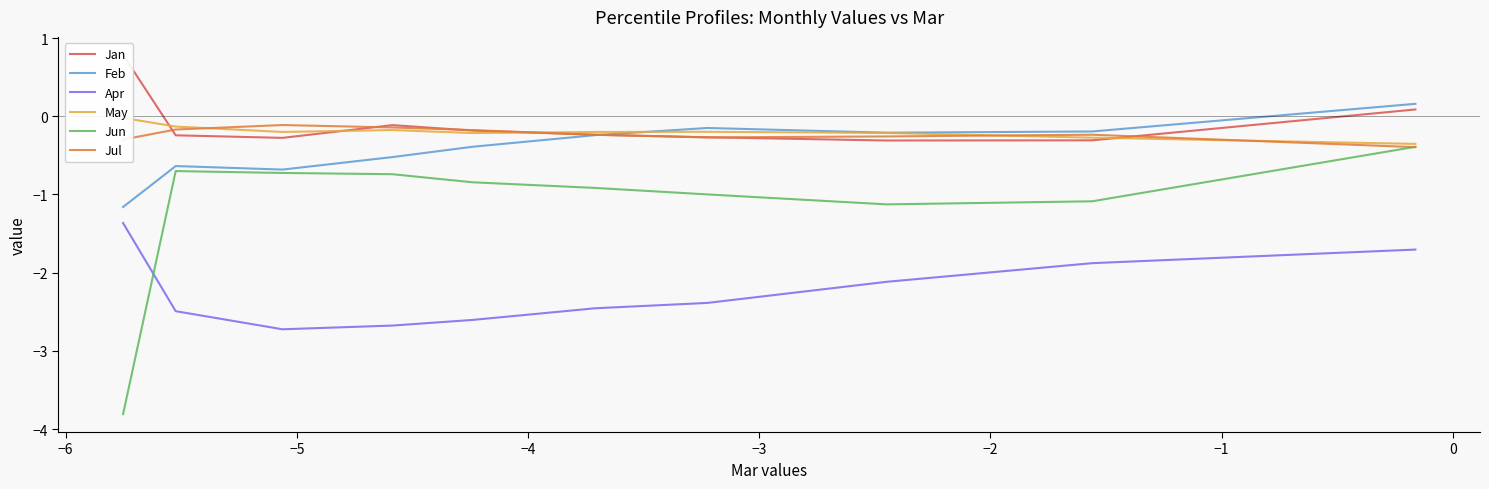

Reading left to right, transcribe all the data shown in this chart.

Jan: 0.8	-0.2	-0.3	-0.1	-0.2	-0.2	-0.3	-0.3	-0.3	0.1
Feb: -1.2	-0.6	-0.7	-0.5	-0.4	-0.2	-0.1	-0.2	-0.2	0.2
Apr: -1.4	-2.5	-2.7	-2.7	-2.6	-2.5	-2.4	-2.1	-1.9	-1.7
May: -0.0	-0.1	-0.2	-0.2	-0.2	-0.2	-0.2	-0.2	-0.3	-0.4
Jun: -3.8	-0.7	-0.7	-0.7	-0.8	-0.9	-1.0	-1.1	-1.1	-0.4
Jul: -0.3	-0.2	-0.1	-0.1	-0.2	-0.2	-0.3	-0.3	-0.2	-0.4